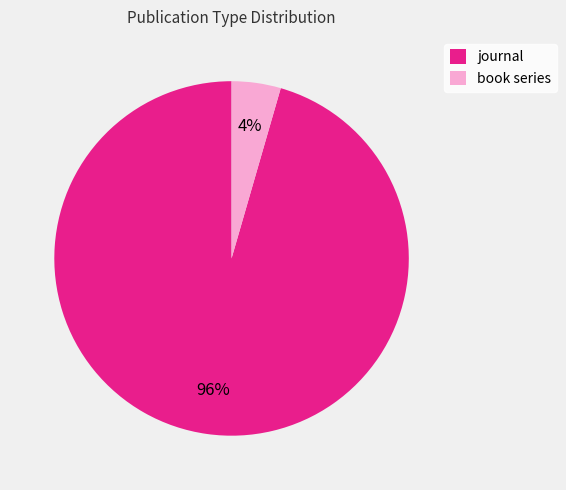

Which has a higher value, journal or book series?

journal